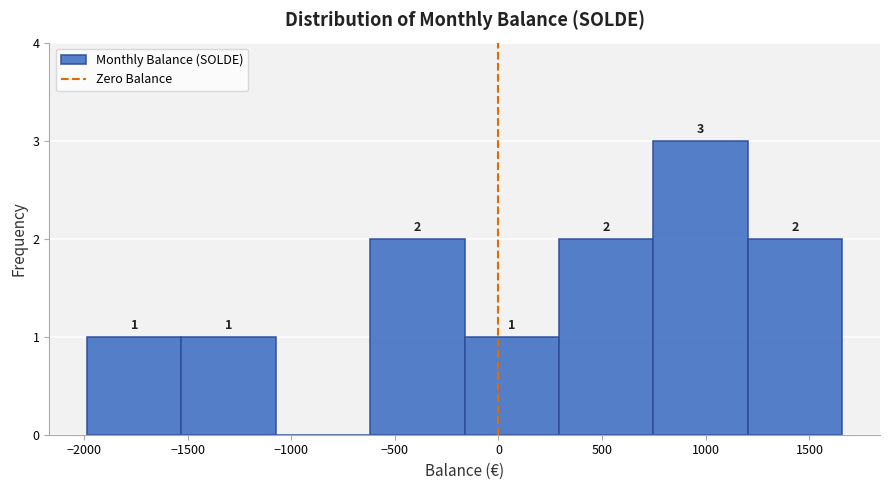

Which range on the x-axis has the tallest bar?

750 to 1200